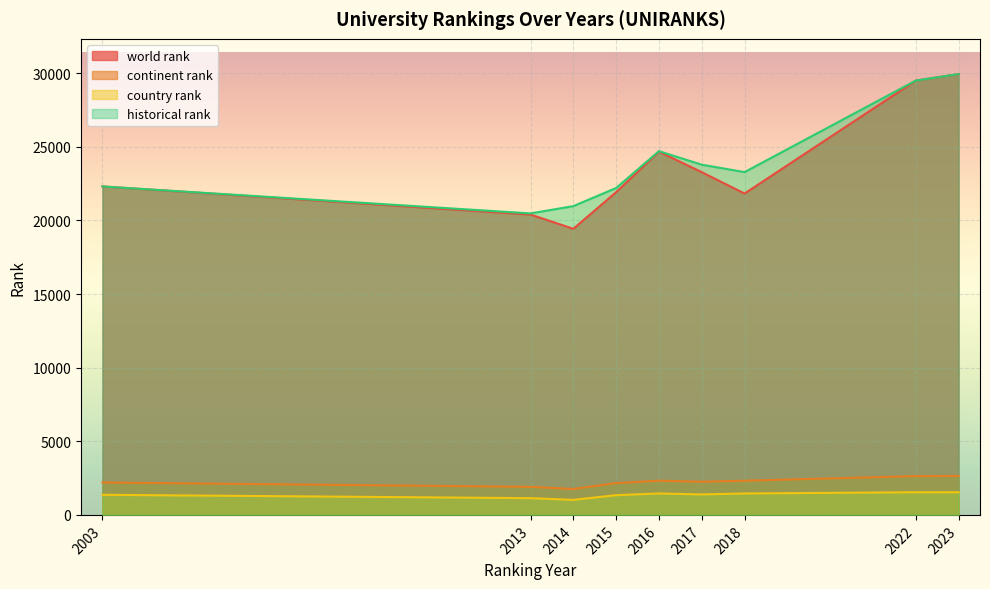

What is the maximum value for historical rank?

29938